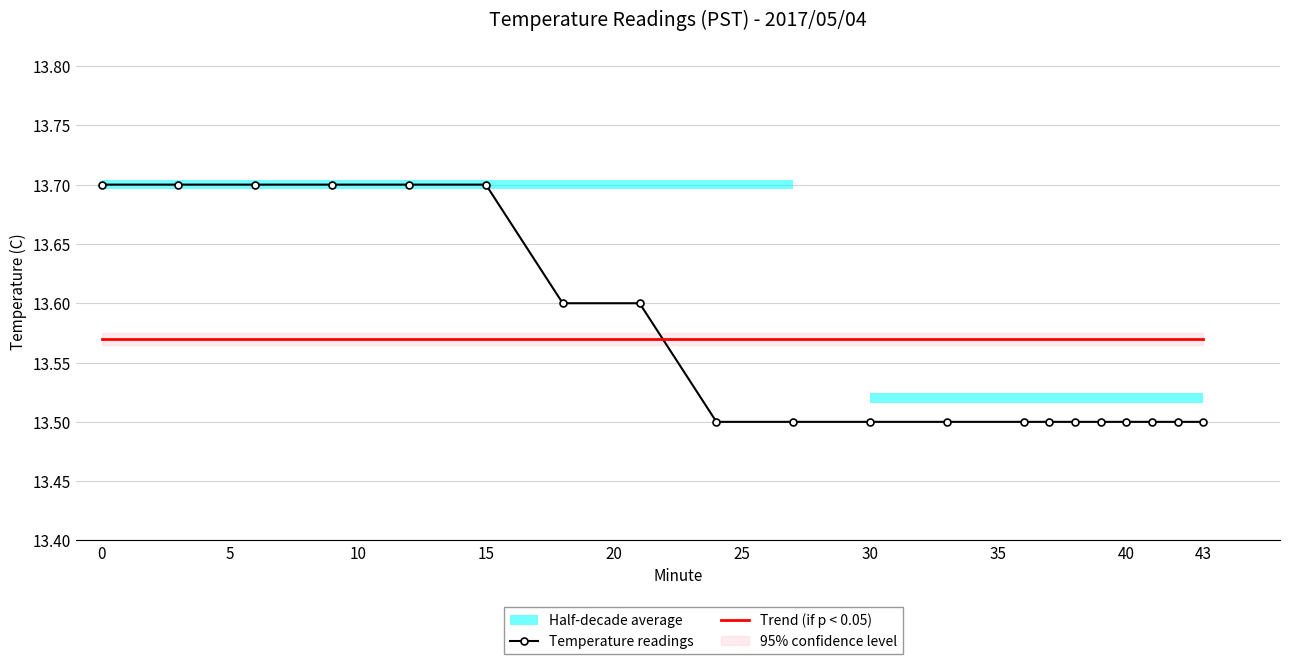

Reading left to right, transcribe all the data shown in this chart.

13.7	13.7	13.7	13.7	13.7	13.7	13.6	13.6	13.5	13.5	13.5	13.5	13.5	13.5	13.5	13.5	13.5	13.5	13.5	13.5